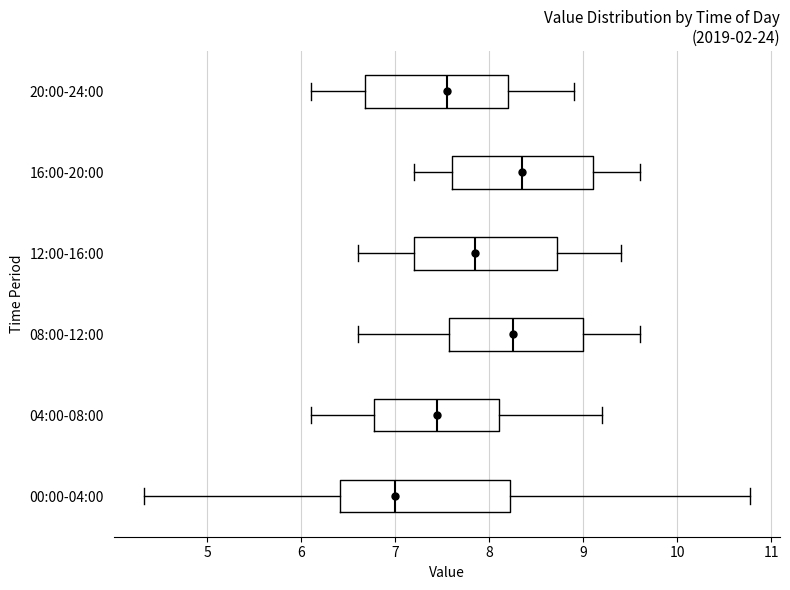

Reading bottom to top, transcribe this box plot: for each box, give where its median line is, the range the box spans, and where its two whiskers end, as read against the x-axis. The values are not printed on the chart, so give them approximately, as read against the axis.

00:00-04:00: median 7.0, box 6.4 to 8.2, whiskers 4.3 to 10.8
04:00-08:00: median 7.5, box 6.8 to 8.1, whiskers 6.1 to 9.2
08:00-12:00: median 8.3, box 7.6 to 9.0, whiskers 6.6 to 9.6
12:00-16:00: median 7.9, box 7.2 to 8.7, whiskers 6.6 to 9.4
16:00-20:00: median 8.4, box 7.6 to 9.1, whiskers 7.2 to 9.6
20:00-24:00: median 7.6, box 6.7 to 8.2, whiskers 6.1 to 8.9